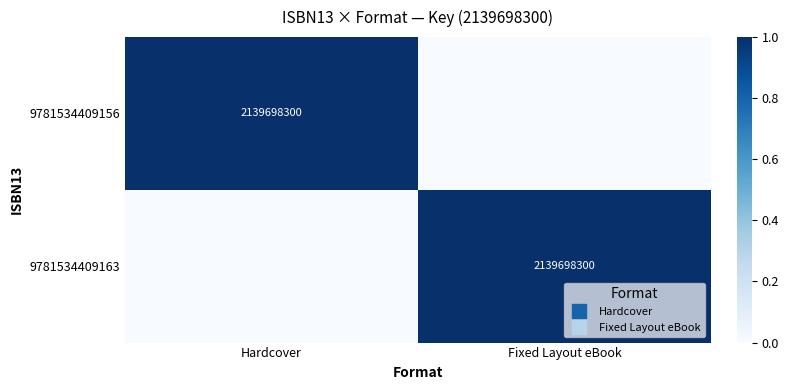

Is it true that 9781534409156 equals 0 at Fixed Layout eBook?

True